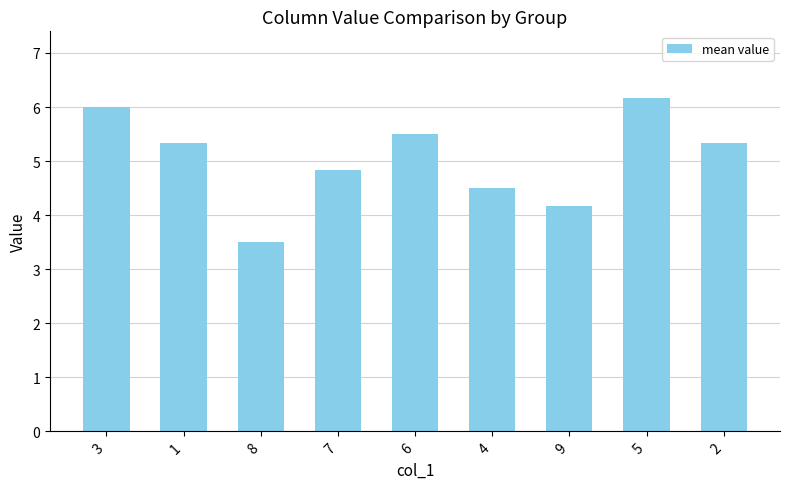

Reading left to right, what are all the values shown in this chart?

6.0	5.3	3.5	4.8	5.5	4.5	4.2	6.2	5.3